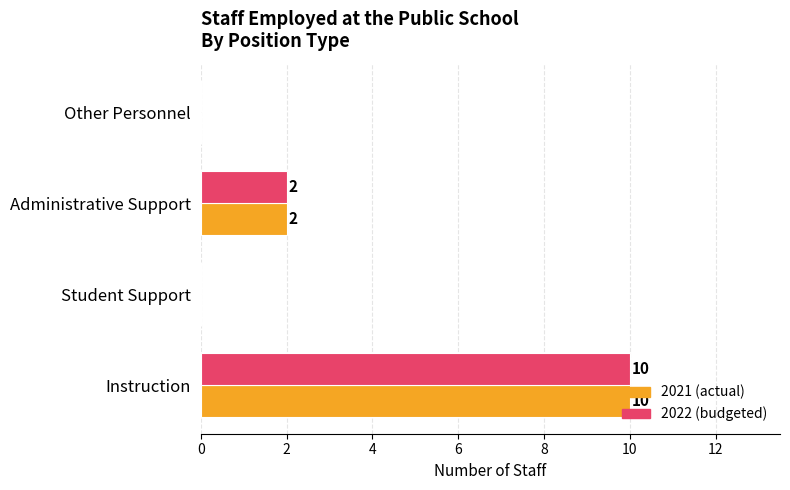

What is the sum of all 2021 (actual) values?

12